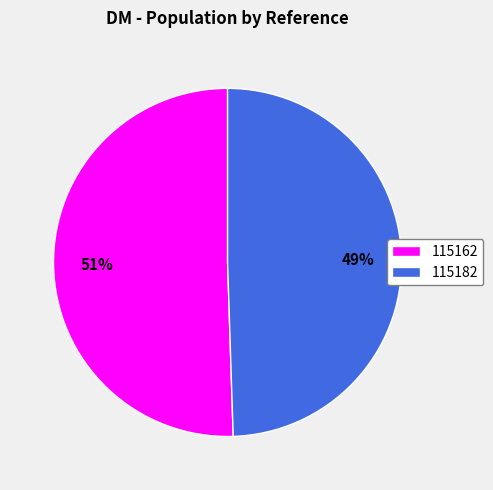

Rank the categories by value from highest to lowest.

115162, 115182